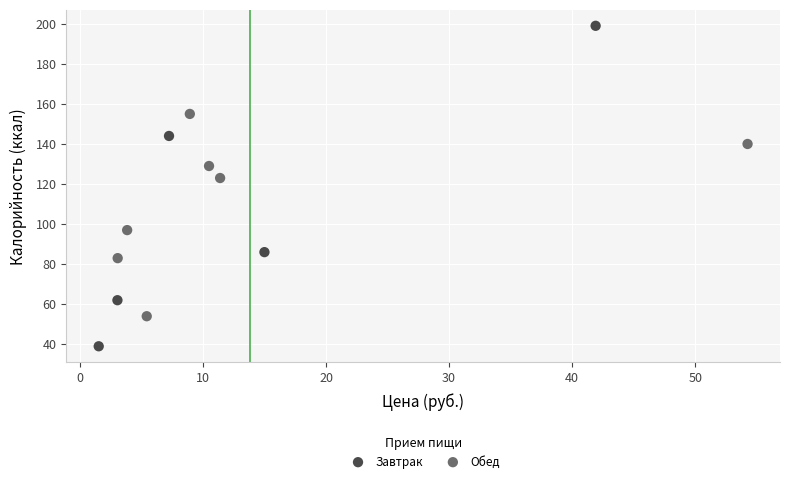

Which series reaches the maximum Y coordinate?

Завтрак